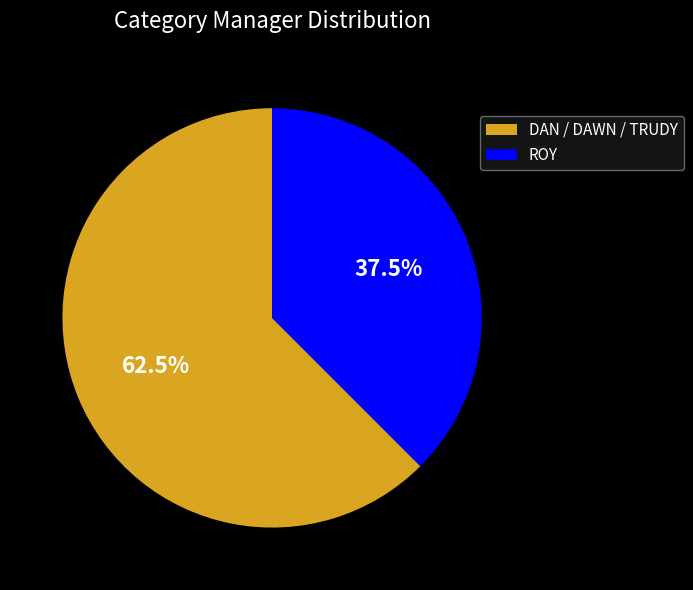

Rank the categories by value from highest to lowest.

DAN / DAWN / TRUDY, ROY